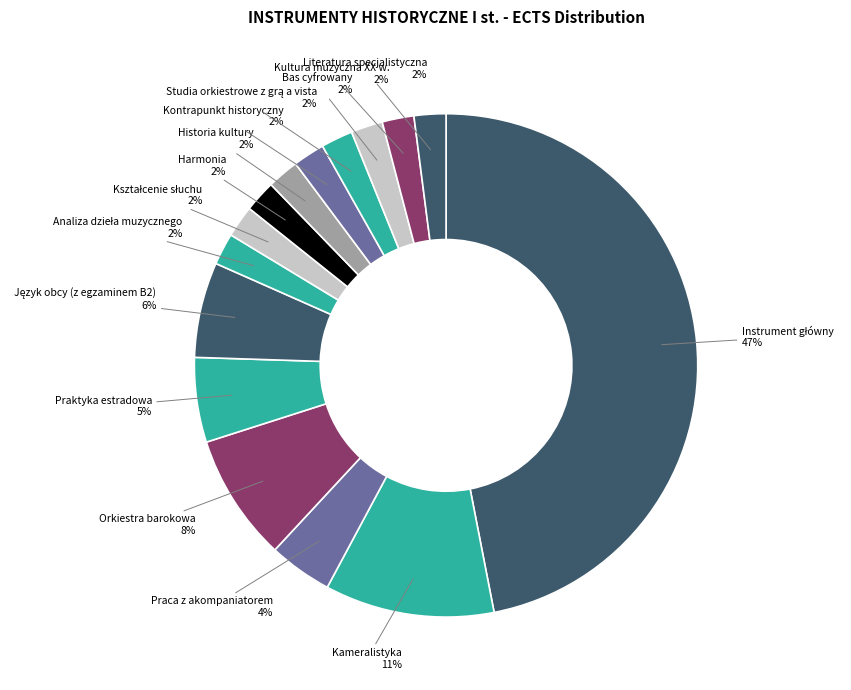

Is the sum of Harmonia and Bas cyfrowany greater than half?

No